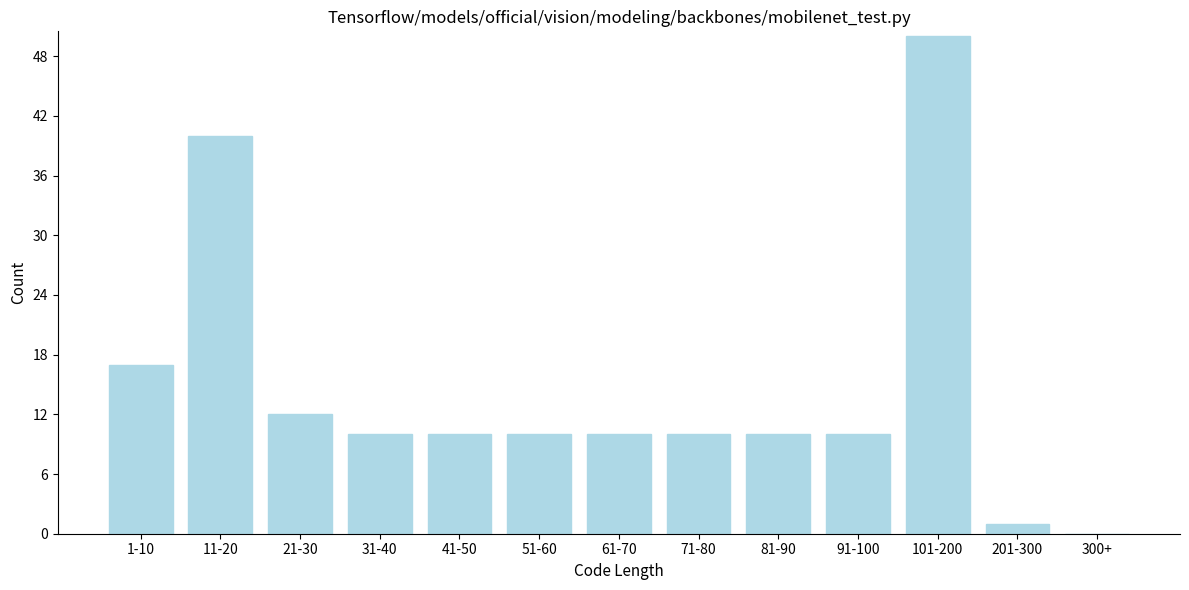

Reading left to right, what are all the values shown in this chart?

1-10=17	11-20=40	21-30=12	31-40=10	41-50=10	51-60=10	61-70=10	71-80=10	81-90=10	91-100=10	101-200=50	201-300=1	300+=0